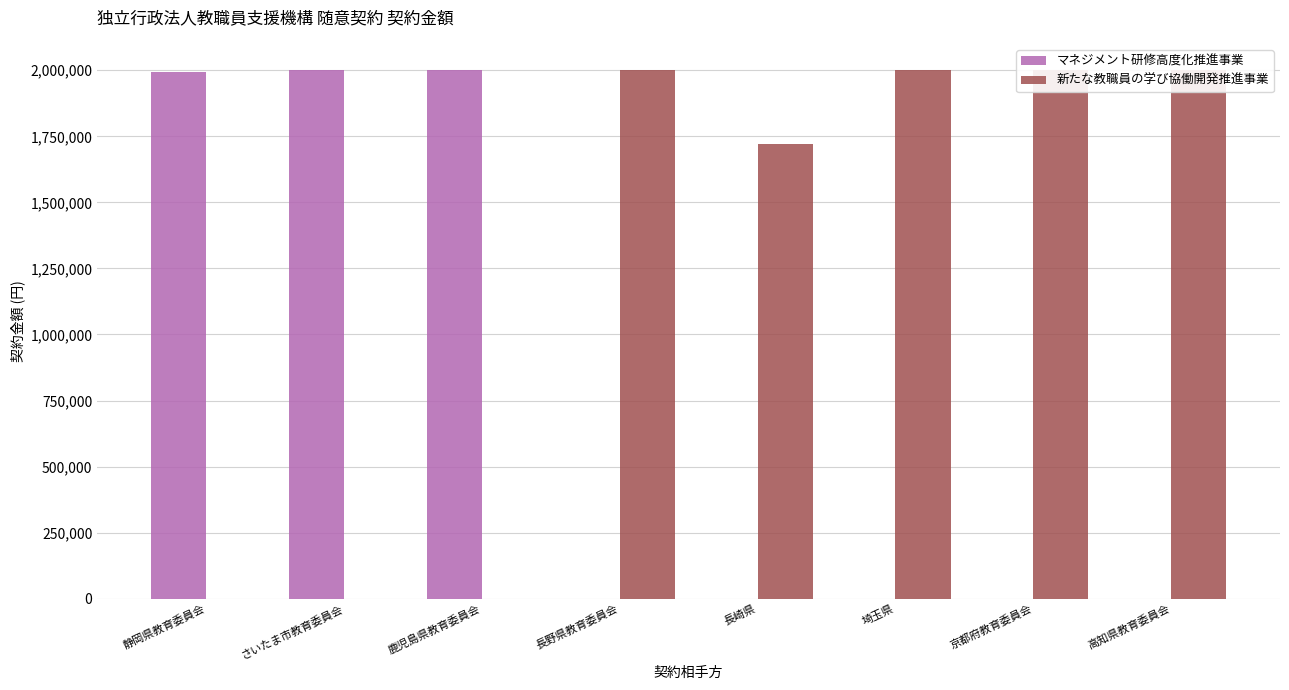

Which has a higher value, 京都府教育委員会 or 長崎県?

京都府教育委員会